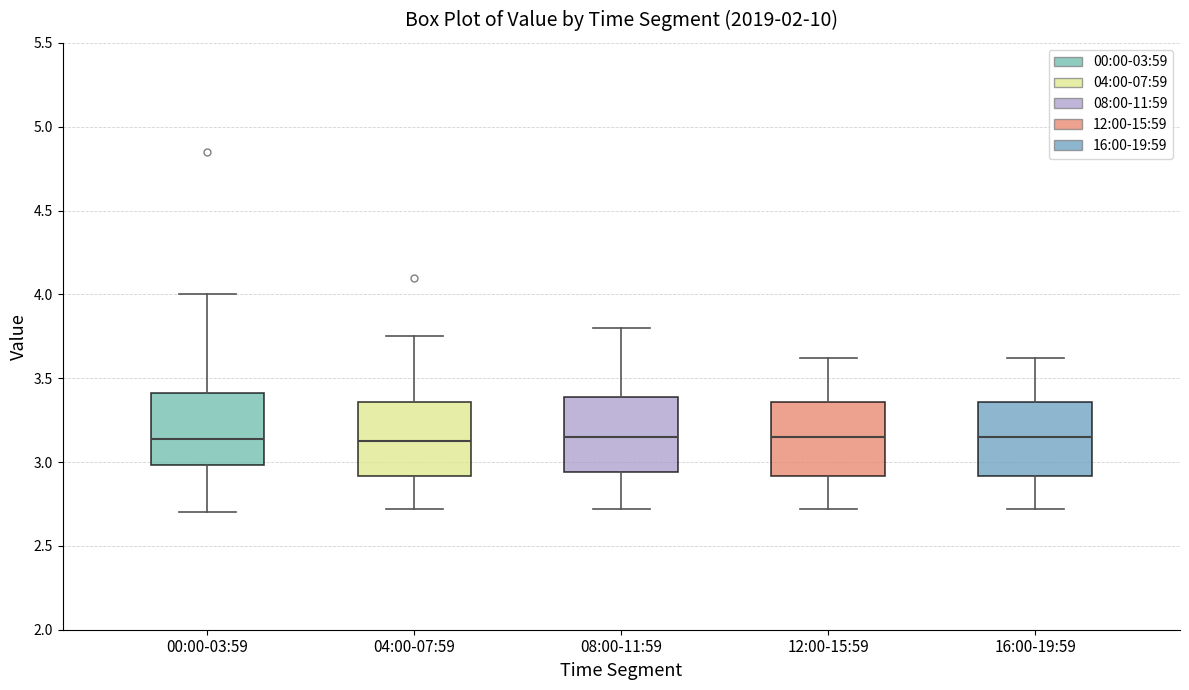

Reading left to right, transcribe this box plot: for each box, give where its median line is, the range the box spans, and where its two whiskers end, as read against the y-axis. The values are not printed on the chart, so give them approximately, as read against the axis.

00:00-03:59: median 3.15, box 3.00 to 3.40, whiskers 2.70 to 4.00
04:00-07:59: median 3.15, box 2.90 to 3.35, whiskers 2.70 to 3.75
08:00-11:59: median 3.15, box 2.95 to 3.40, whiskers 2.70 to 3.80
12:00-15:59: median 3.15, box 2.90 to 3.35, whiskers 2.70 to 3.60
16:00-19:59: median 3.15, box 2.90 to 3.35, whiskers 2.70 to 3.60